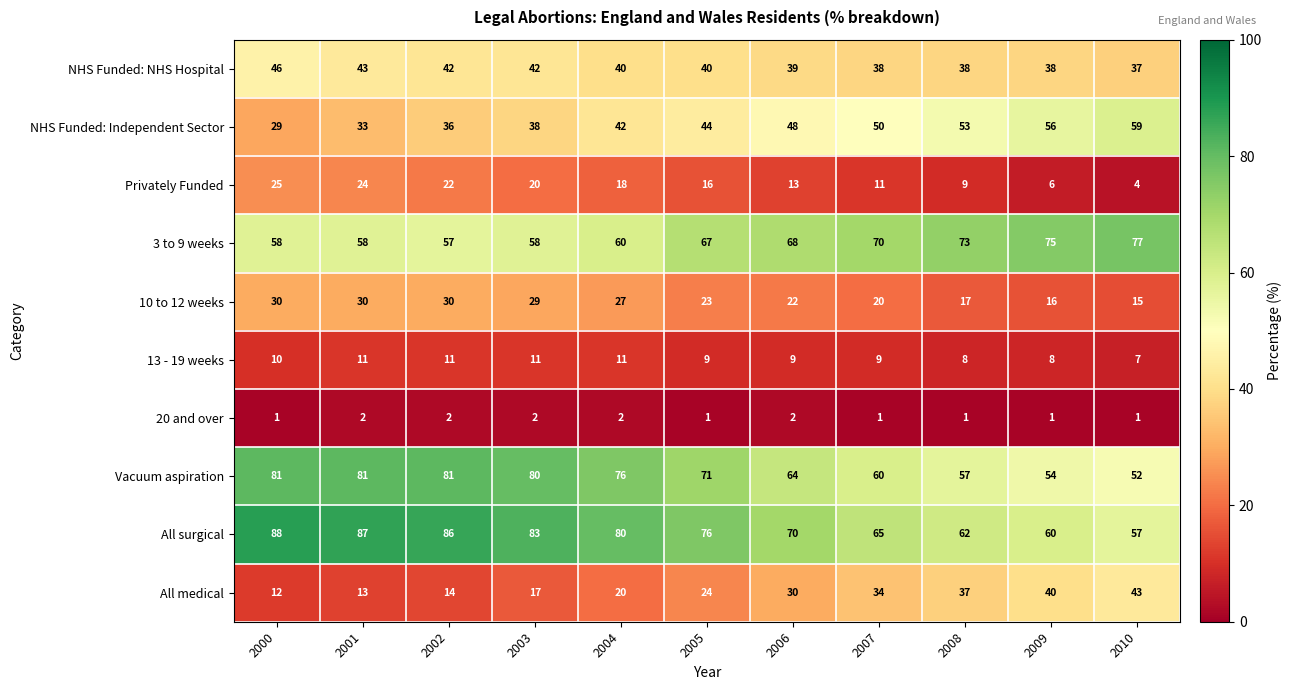

How many data points does each series have?

11